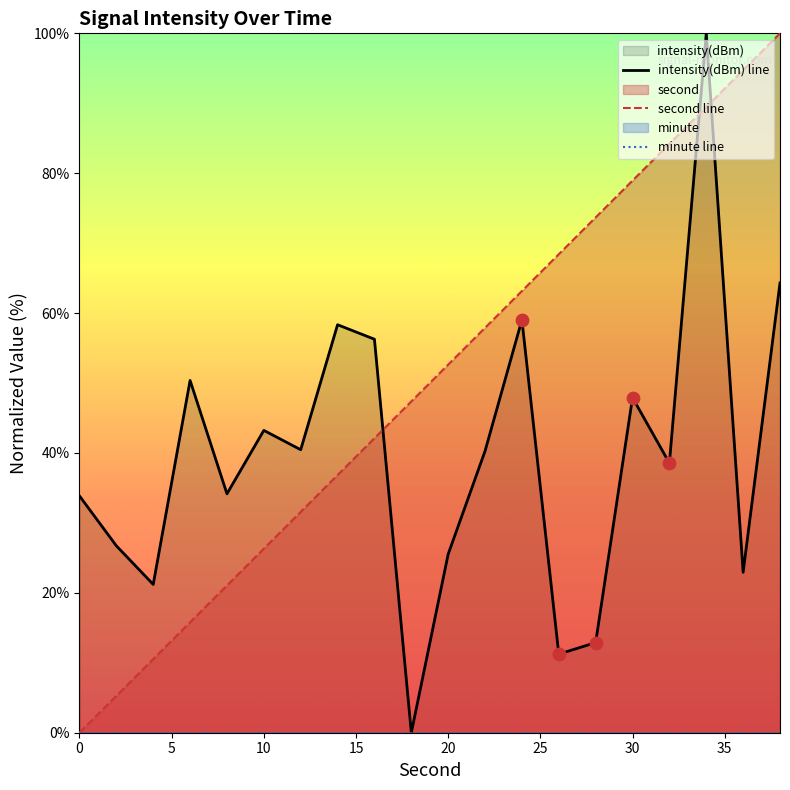

Which series reaches the minimum Y coordinate?

intensity(dBm) line